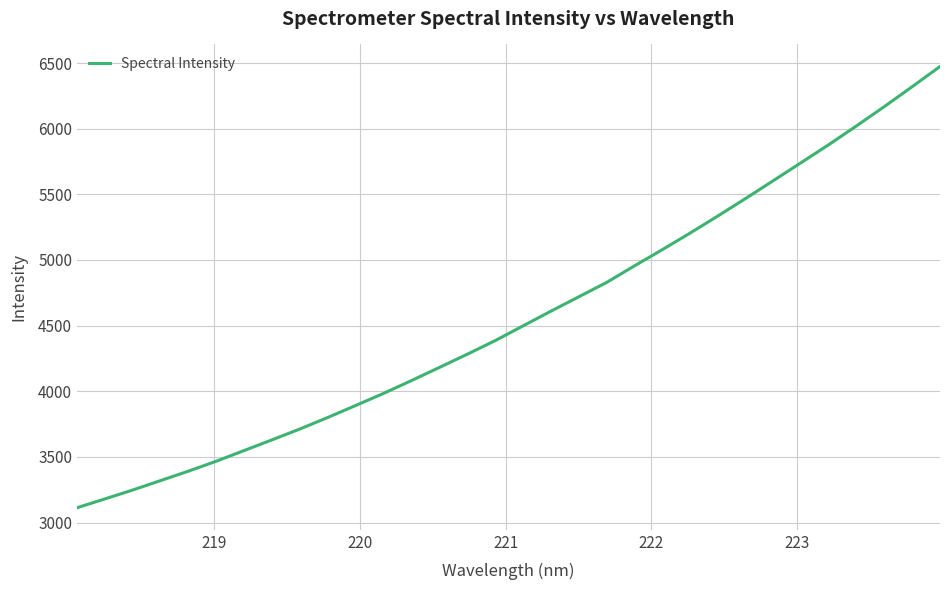

What is the difference between the maximum and minimum values?

3360.9